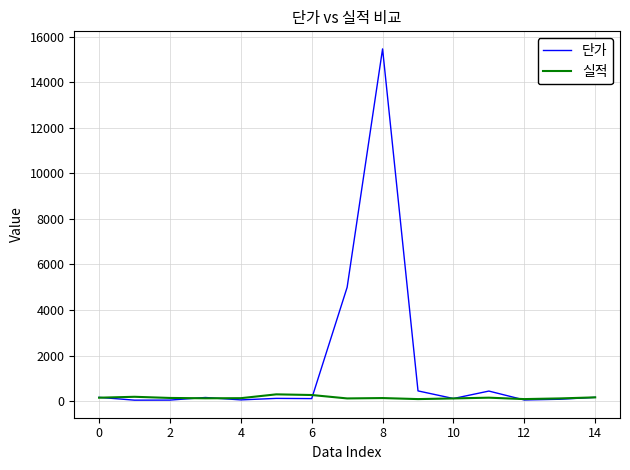

True or false: 실적 and 단가 intersect in this chart.

True